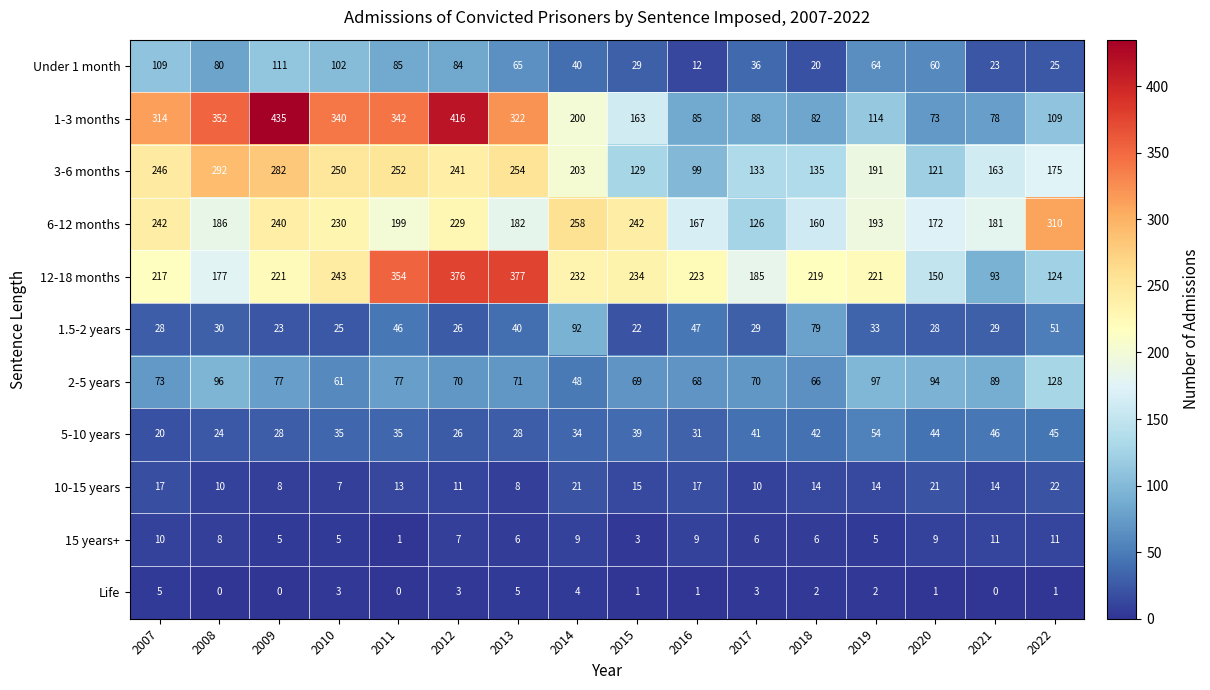

Where is 2-5 years nearest to the value 88?

2021